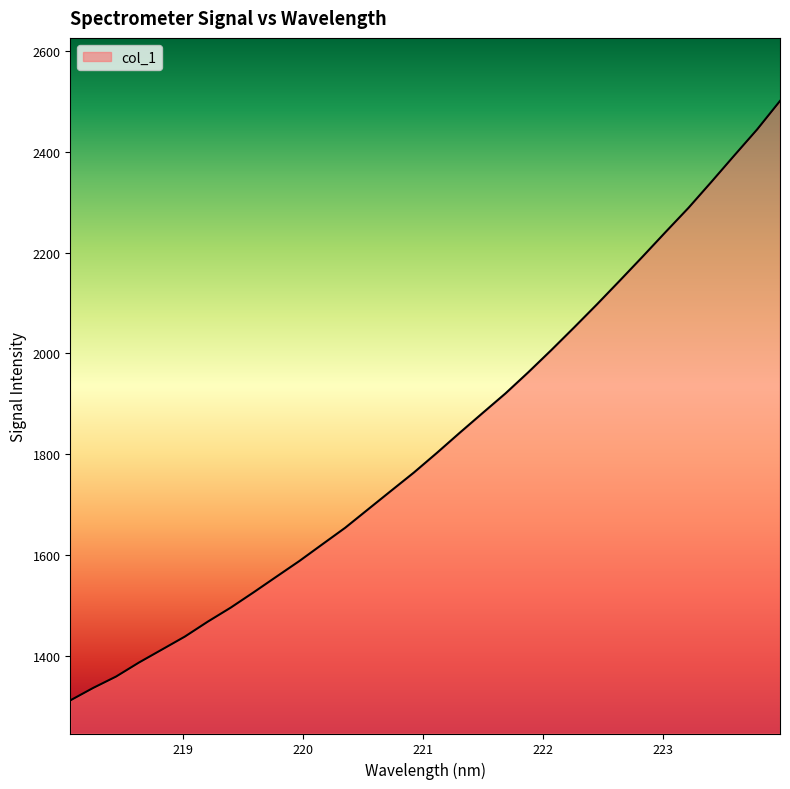

Does the chart have visible grid lines?

No